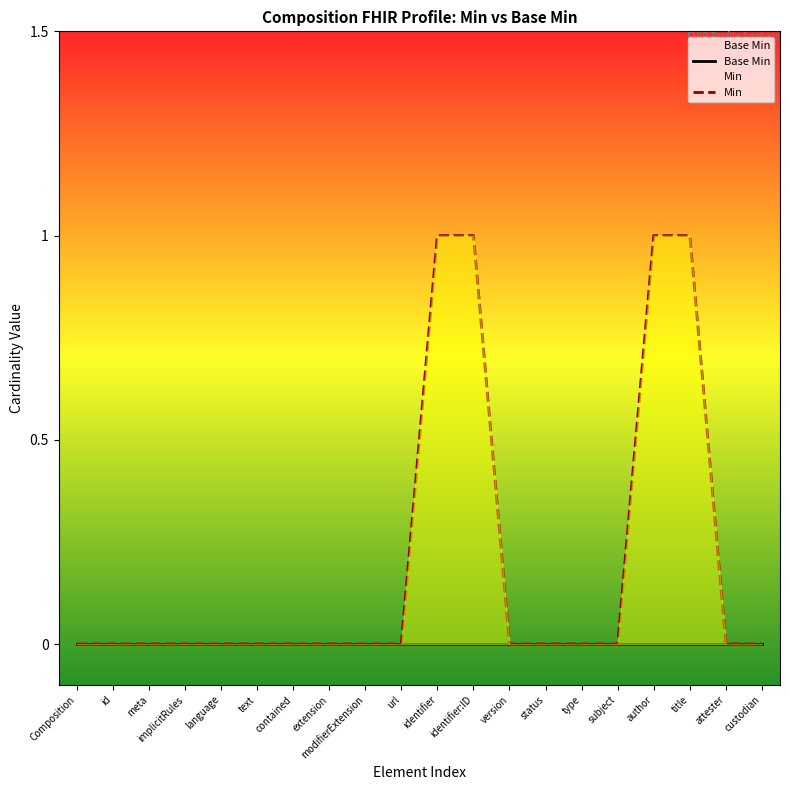

At which label does Base Min reach its minimum?

Composition